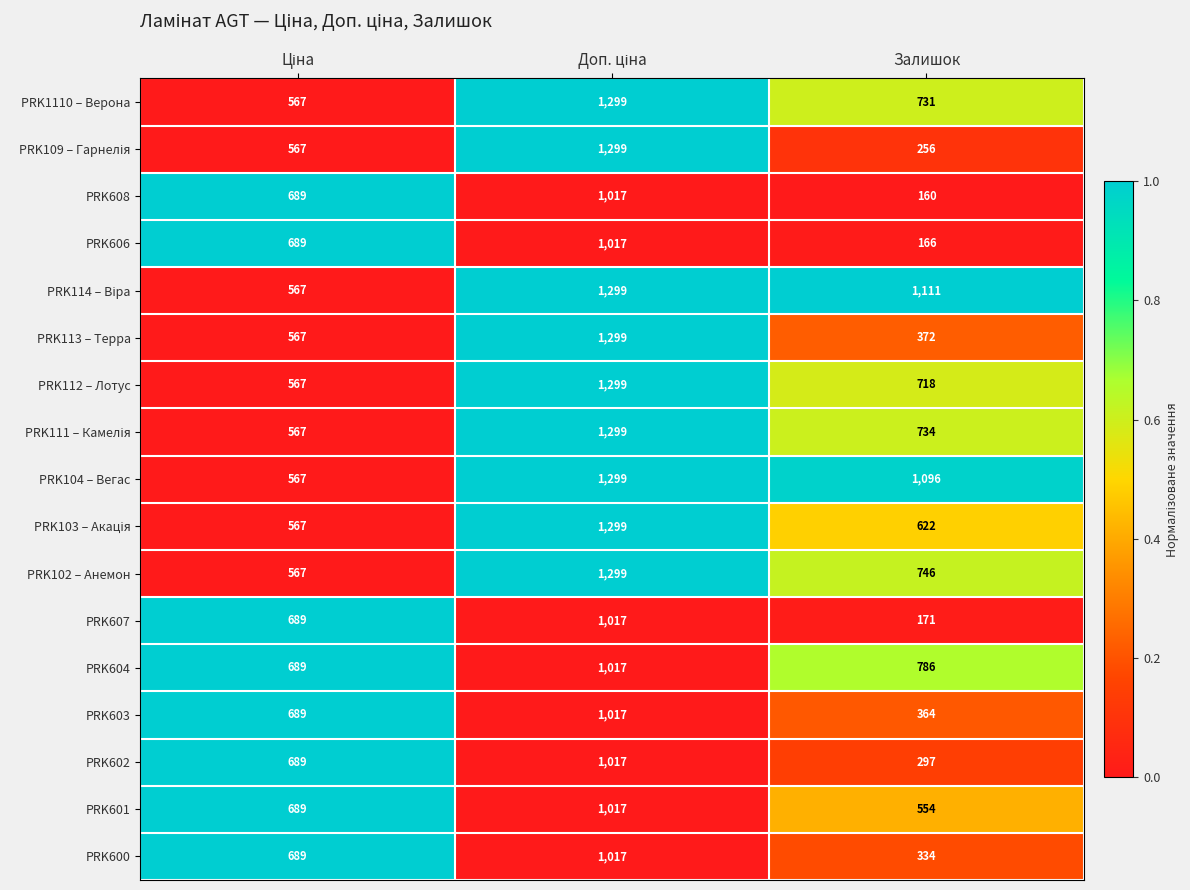

What is the difference between the highest and lowest values at Залишок?

951